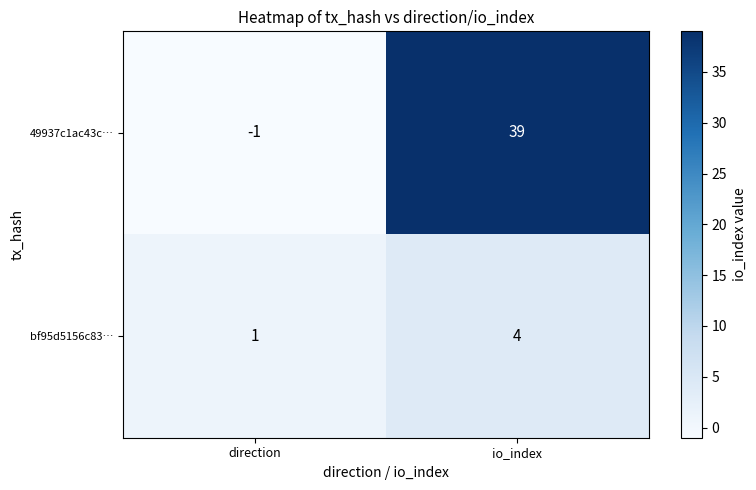

At which category is the sum across all series the highest?

io_index